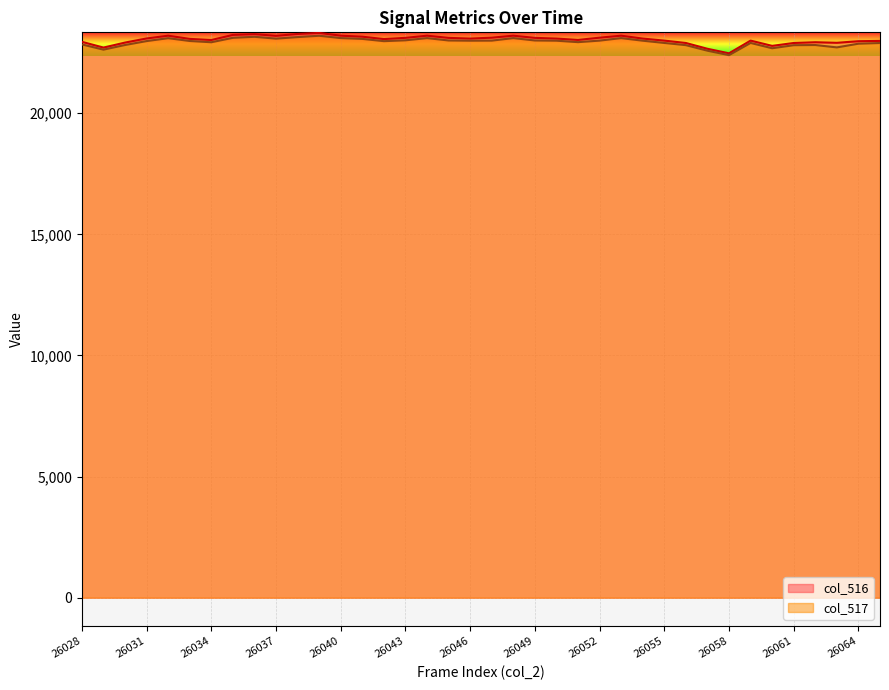

True or false: col_517 and col_516 intersect in this chart.

False